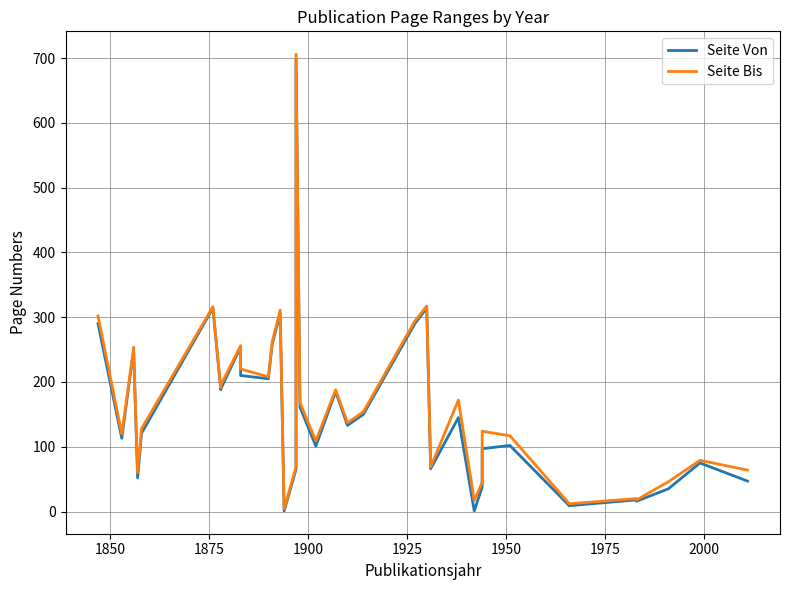

What are all the series names shown in the legend?

Seite Von, Seite Bis